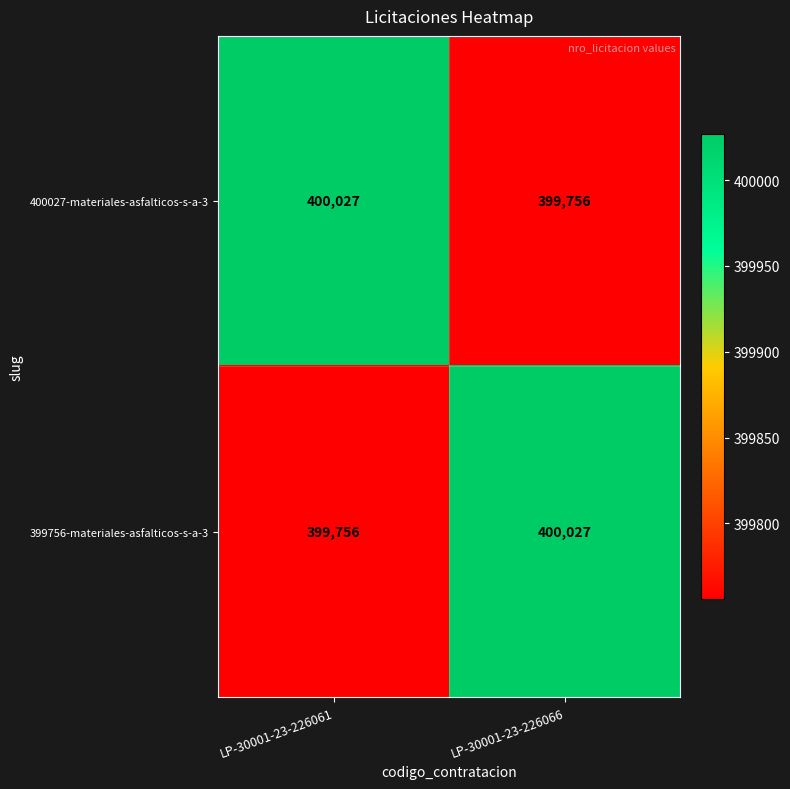

Read the 399756-materiales-asfalticos-s-a-3 value at LP-30001-23-226061, to the nearest 50.

399750